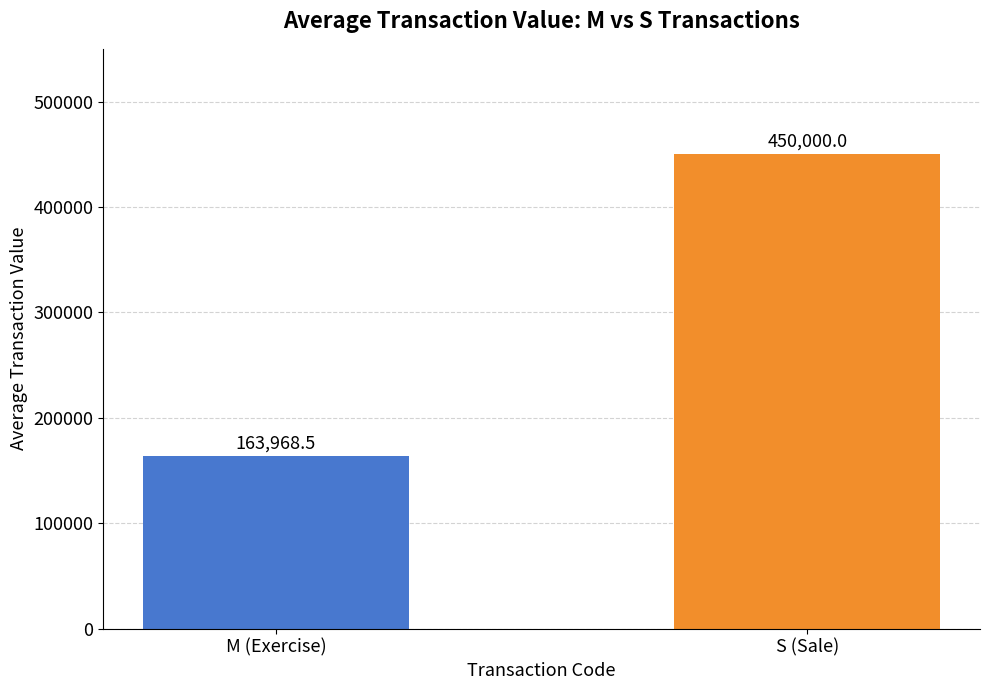

Reading left to right, extract all data points from this chart.

163968.5	450000.0